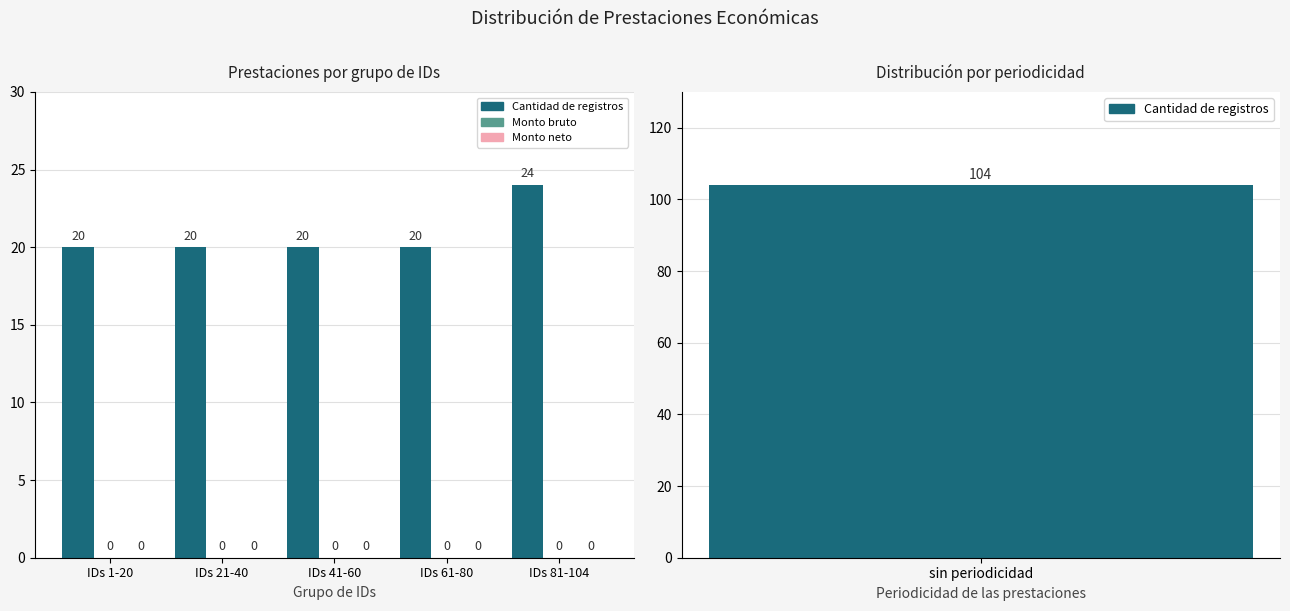

Is it true that Monto bruto equals 0 at IDs 21-40?

True